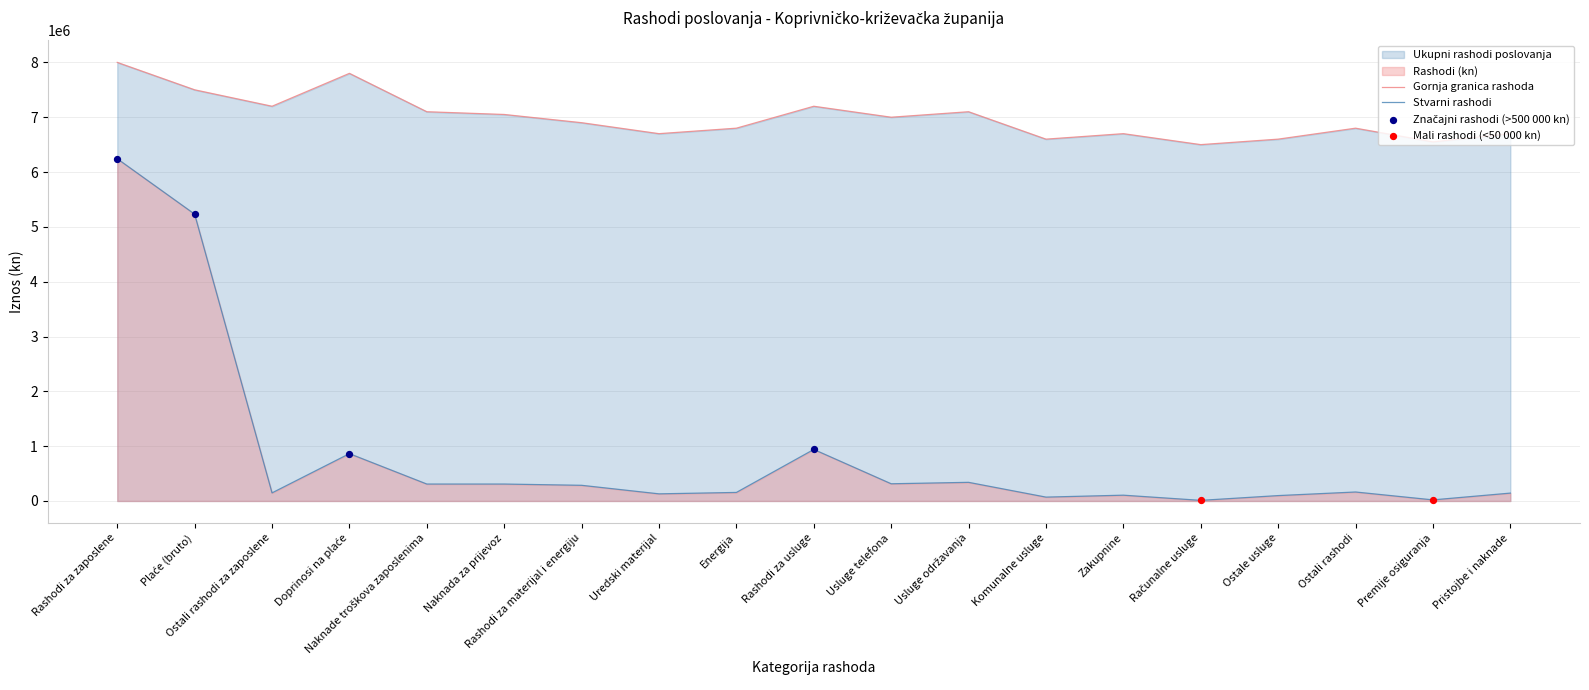

Which has a higher value, Plaće (bruto) or Ostali rashodi?

Plaće (bruto)